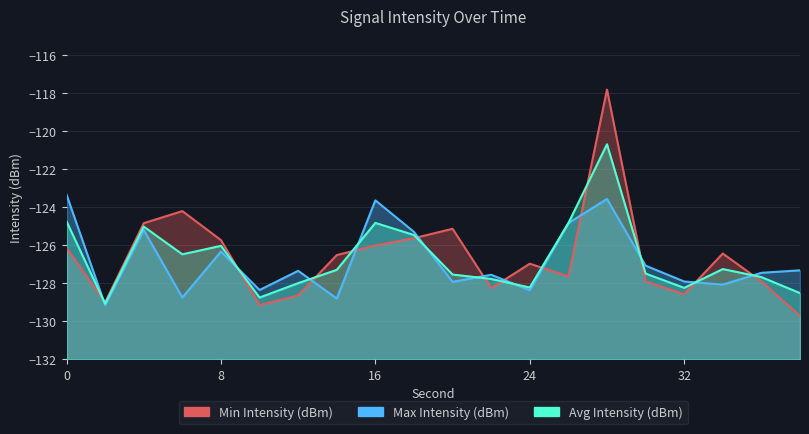

List the series in order of their overall mean, highest first.

Min Intensity (dBm), Avg Intensity (dBm), Max Intensity (dBm)